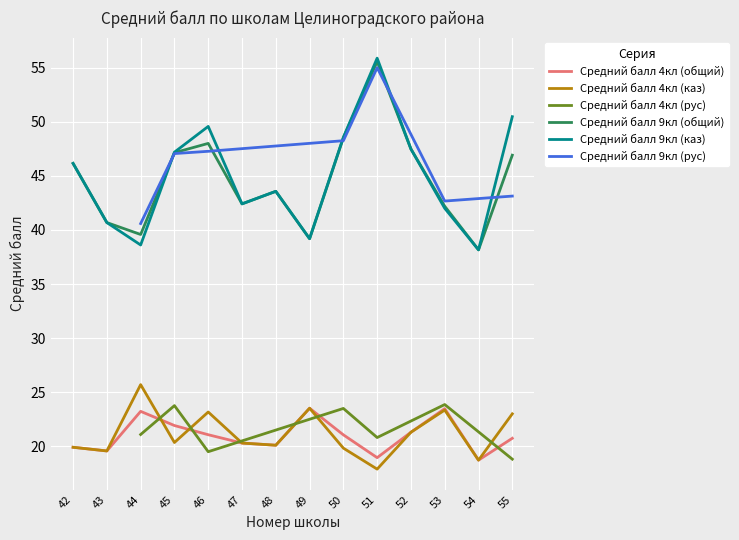

What is the sum of the Средний балл 9кл (общий) values at 42 and 49?

85.3